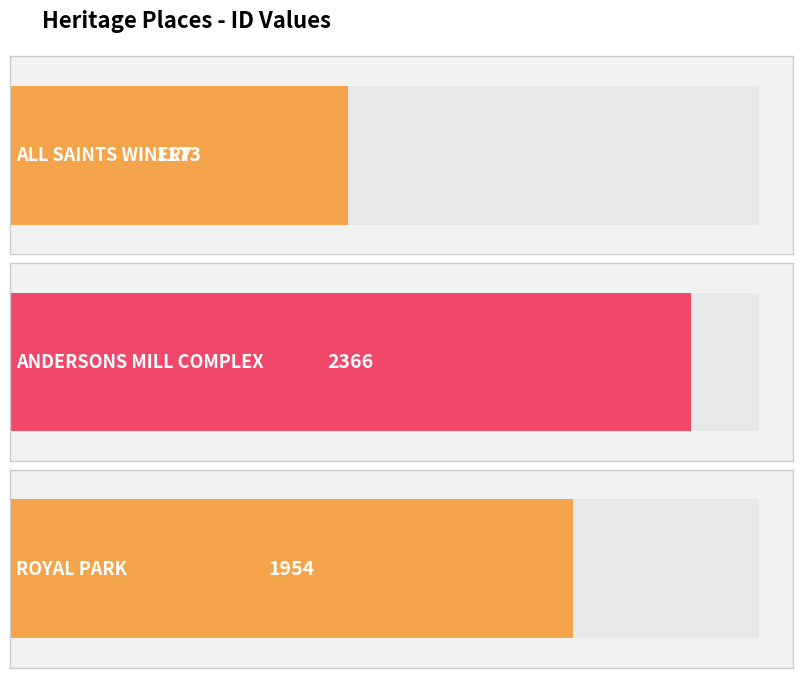

List the labels in order of value, smallest first.

ALL SAINTS WINERY, ROYAL PARK, ANDERSONS MILL COMPLEX